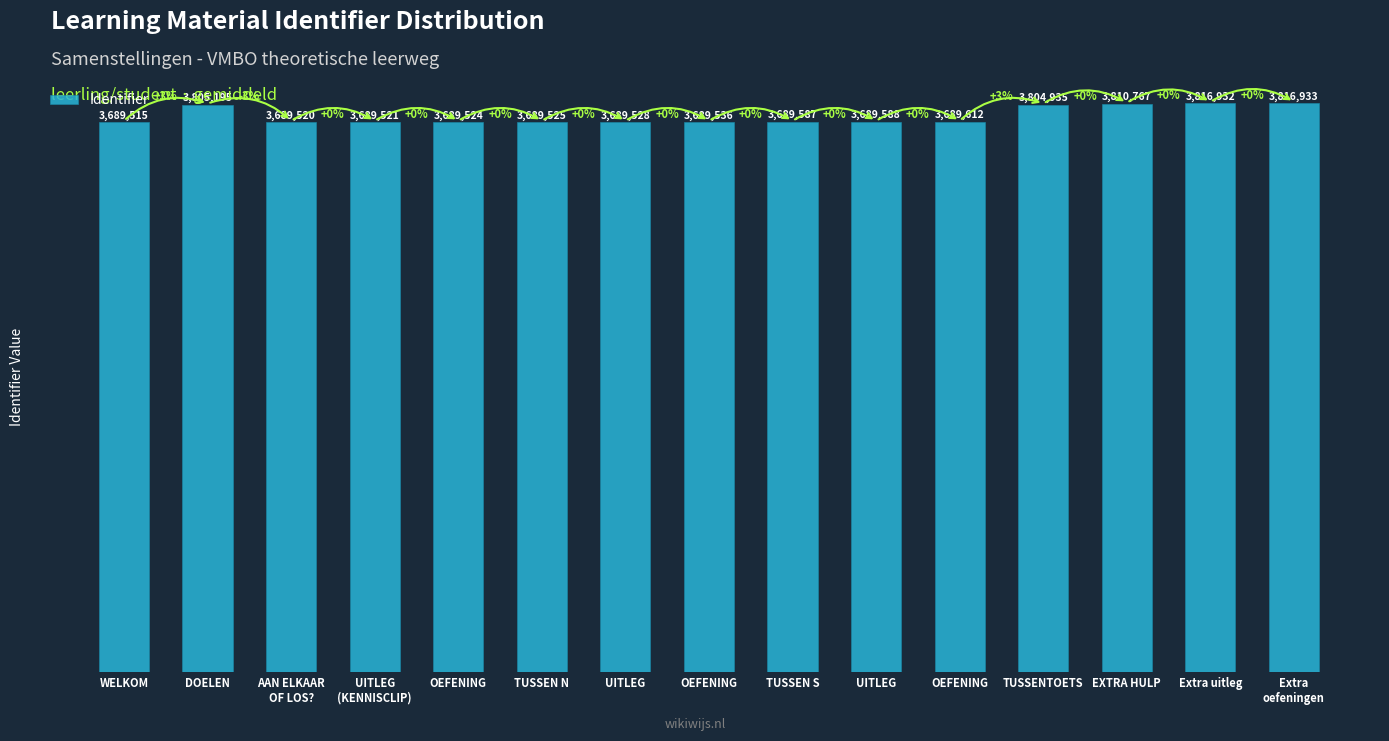

Reading left to right, extract all data points from this chart.

3689515	3805195	3689520	3689521	3689524	3689525	3689528	3689536	3689587	3689588	3689612	3804935	3810767	3816932	3816933